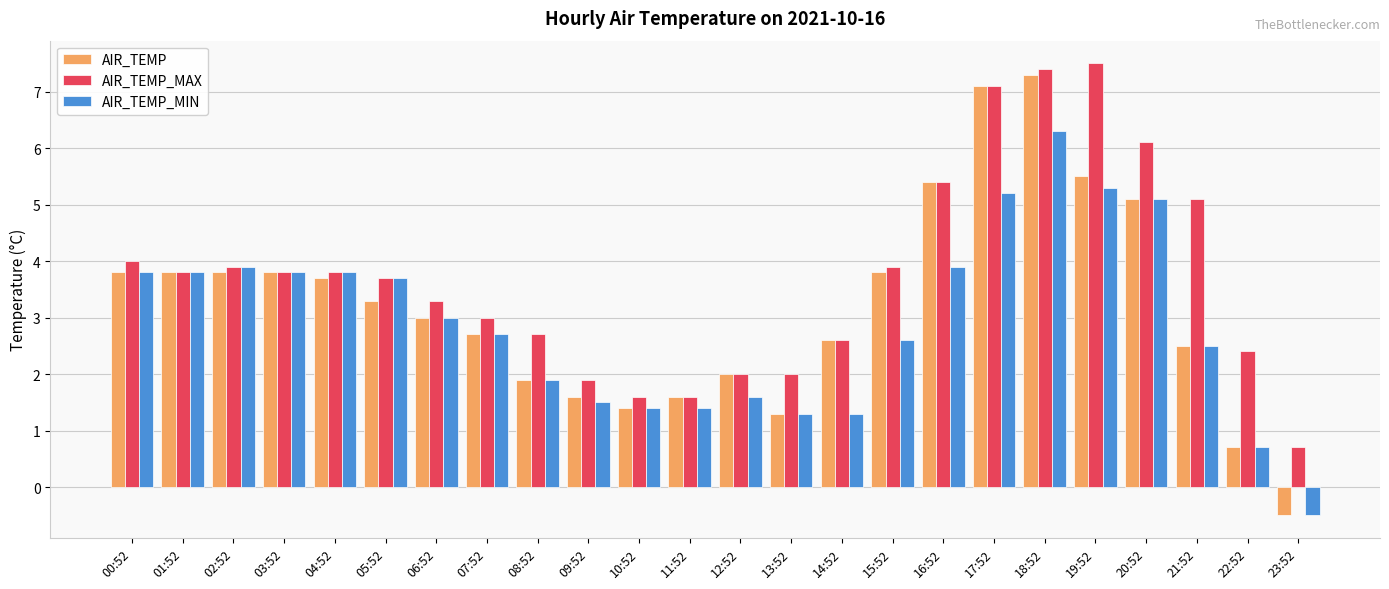

Reading left to right, extract all data points from this chart.

AIR_TEMP: 3.8	3.8	3.8	3.8	3.7	3.3	3.0	2.7	1.9	1.6	1.4	1.6	2.0	1.3	2.6	3.8	5.4	7.1	7.3	5.5	5.1	2.5	0.7	-0.5
AIR_TEMP_MAX: 4.0	3.8	3.9	3.8	3.8	3.7	3.3	3.0	2.7	1.9	1.6	1.6	2.0	2.0	2.6	3.9	5.4	7.1	7.4	7.5	6.1	5.1	2.4	0.7
AIR_TEMP_MIN: 3.8	3.8	3.9	3.8	3.8	3.7	3.0	2.7	1.9	1.5	1.4	1.4	1.6	1.3	1.3	2.6	3.9	5.2	6.3	5.3	5.1	2.5	0.7	-0.5